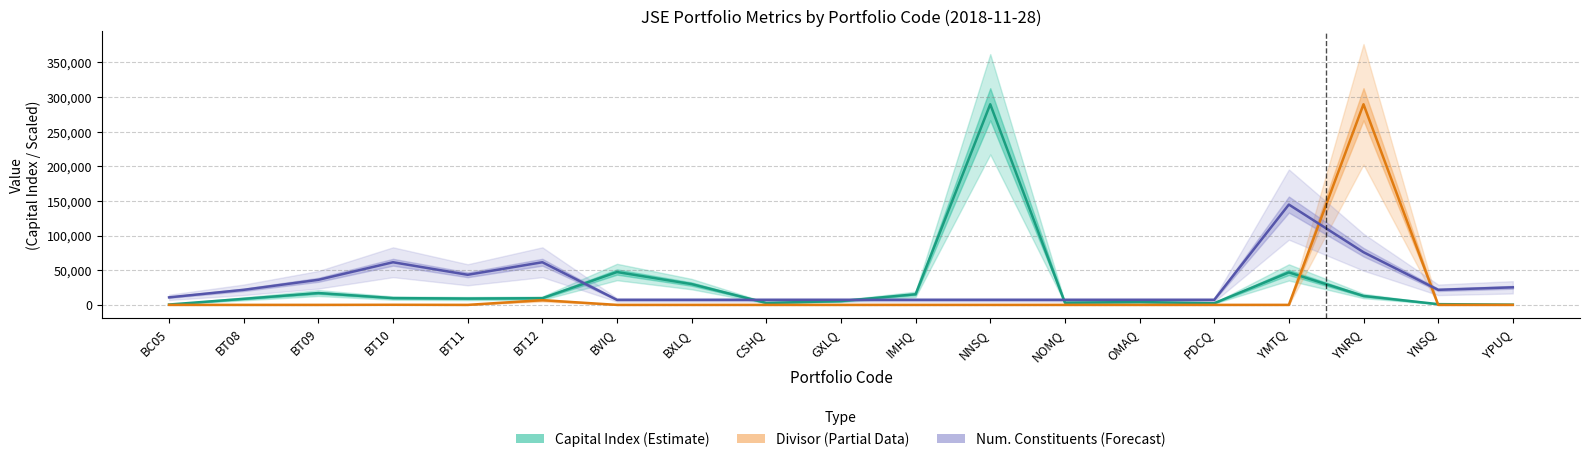

Rank the series at YMTQ from lowest to highest value.

Divisor (Partial Data), Capital Index (Estimate), Num. Constituents (Forecast)